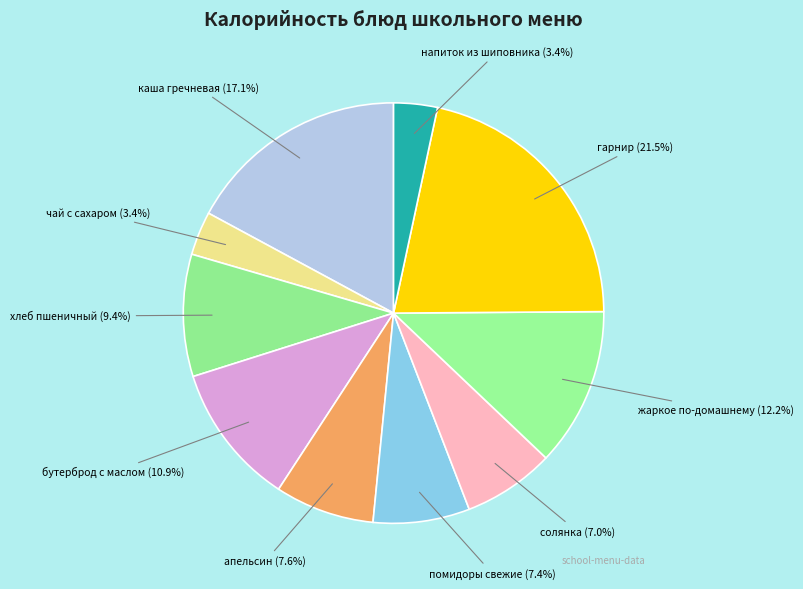

Approximately how many times larger is the value at напиток из шиповника compared to хлеб пшеничный?

0.4